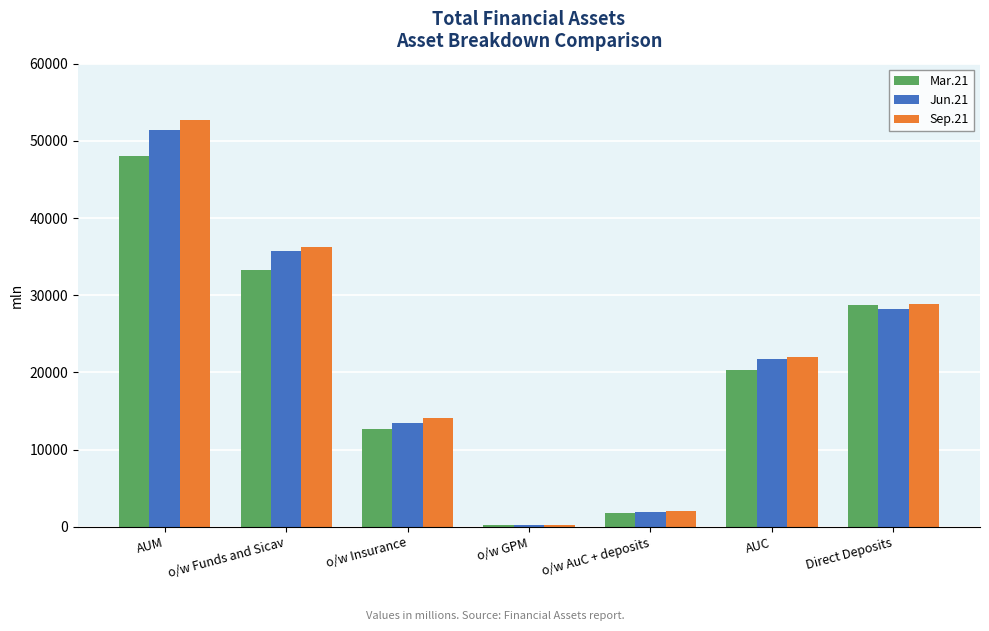

The Sep.21 series shows 29810.6 at AUC. True or false?

False